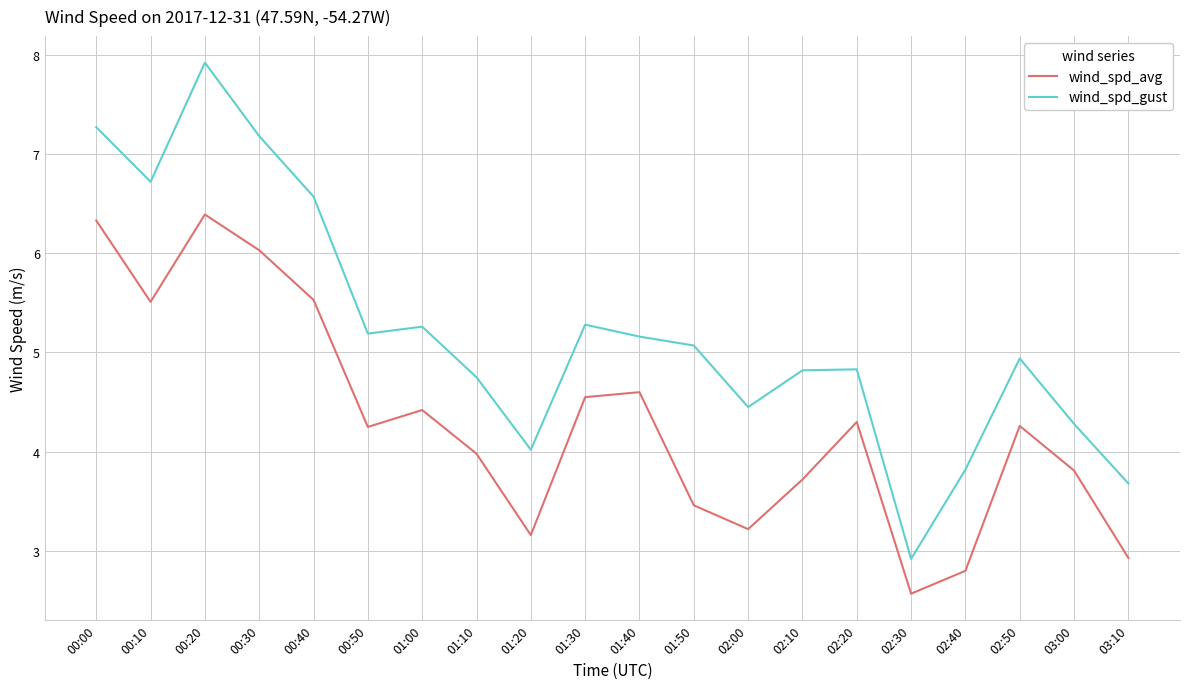

Count the number of categories in the chart.

20